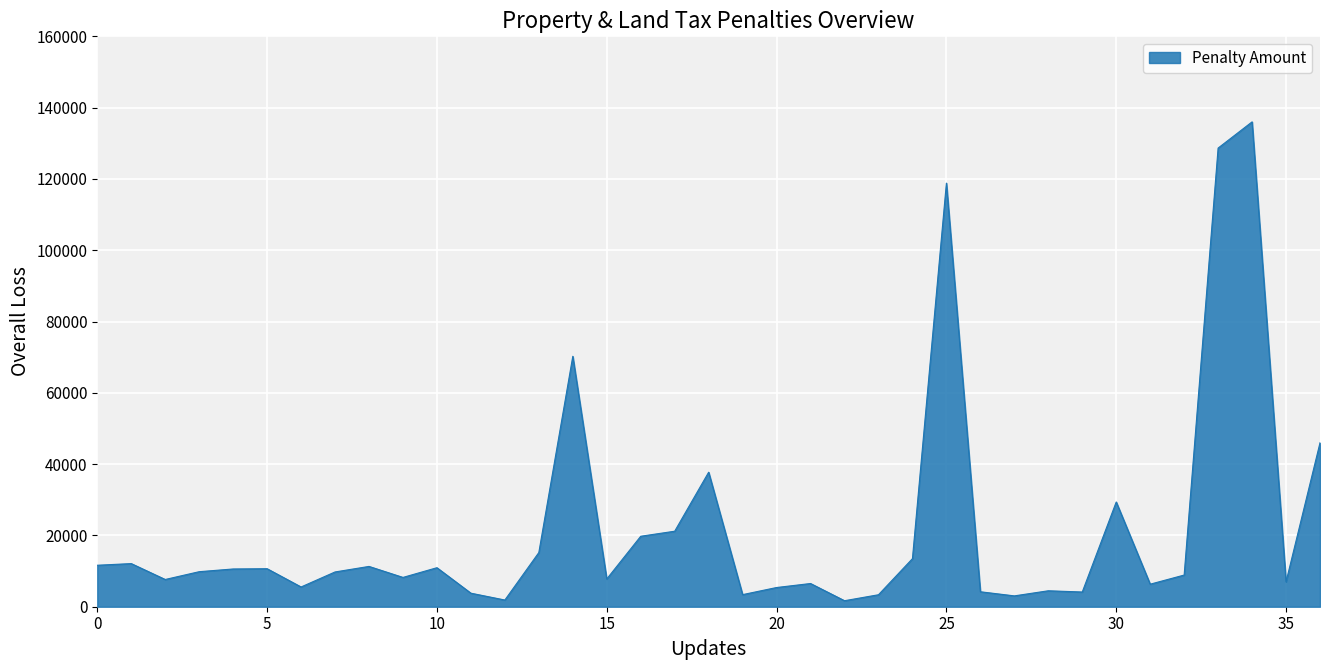

How many lines are shown in the chart?

1